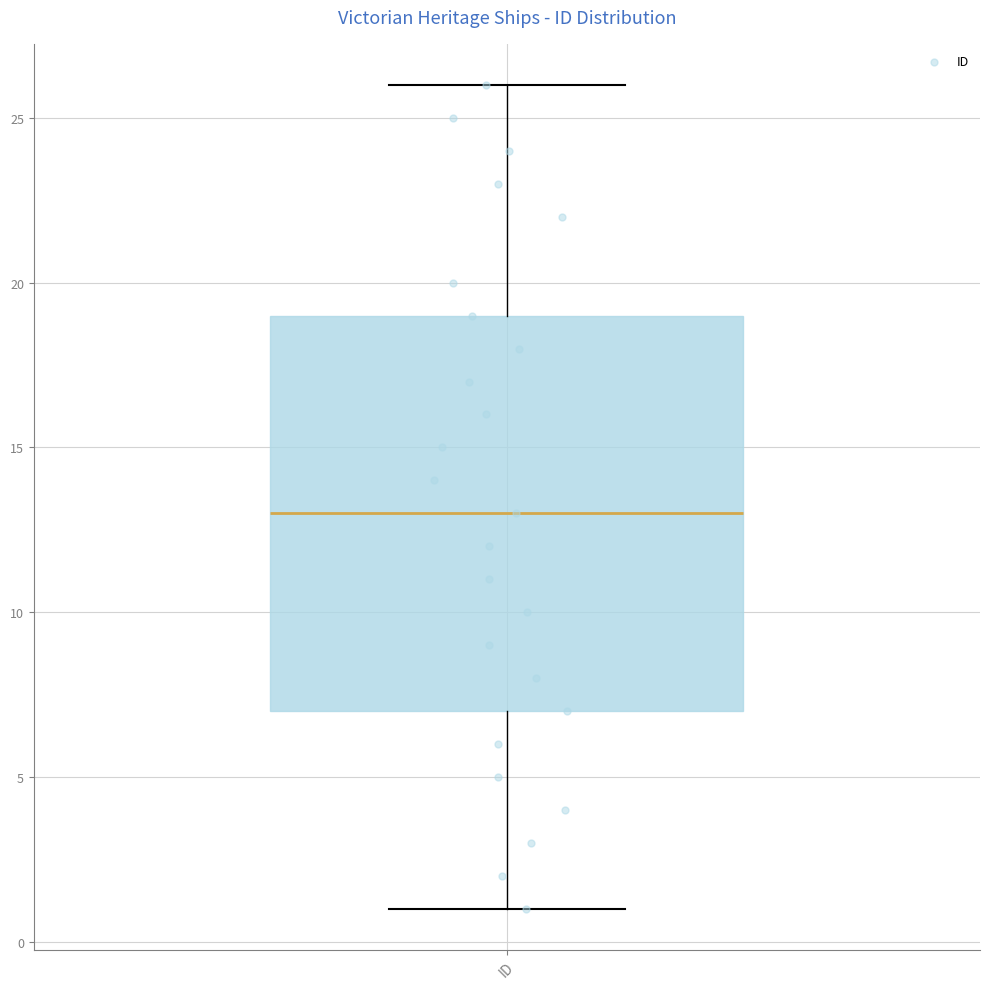

Transcribe this box plot: give where the median line is, the range the box spans, and where the two whiskers end, as read against the y-axis. The values are not printed on the chart, so give them approximately, as read against the axis.

median 13, box 7 to 19, whiskers 1 to 26